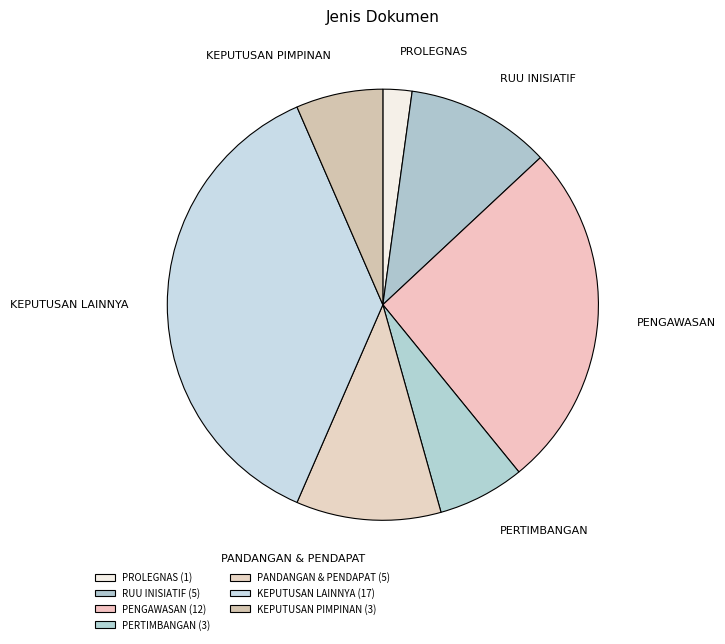

Which category has the smallest portion of the pie?

PROLEGNAS